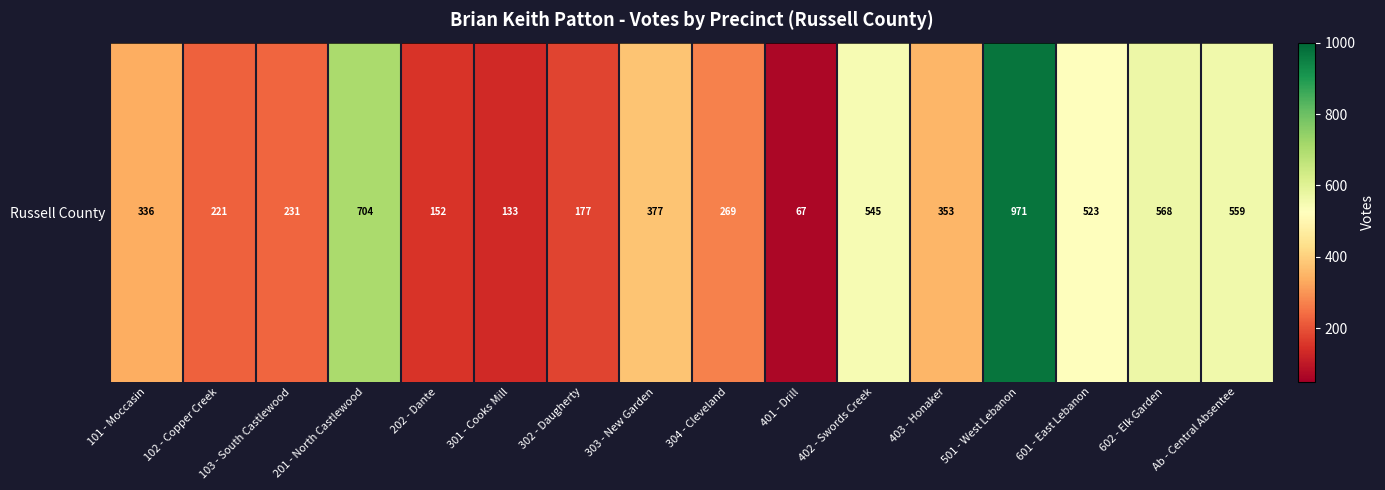

Rank the categories by value from lowest to highest.

401 - Drill, 301 - Cooks Mill, 202 - Dante, 302 - Daugherty, 102 - Copper Creek, 103 - South Castlewood, 304 - Cleveland, 101 - Moccasin, 403 - Honaker, 303 - New Garden, 601 - East Lebanon, 402 - Swords Creek, Ab - Central Absentee, 602 - Elk Garden, 201 - North Castlewood, 501 - West Lebanon